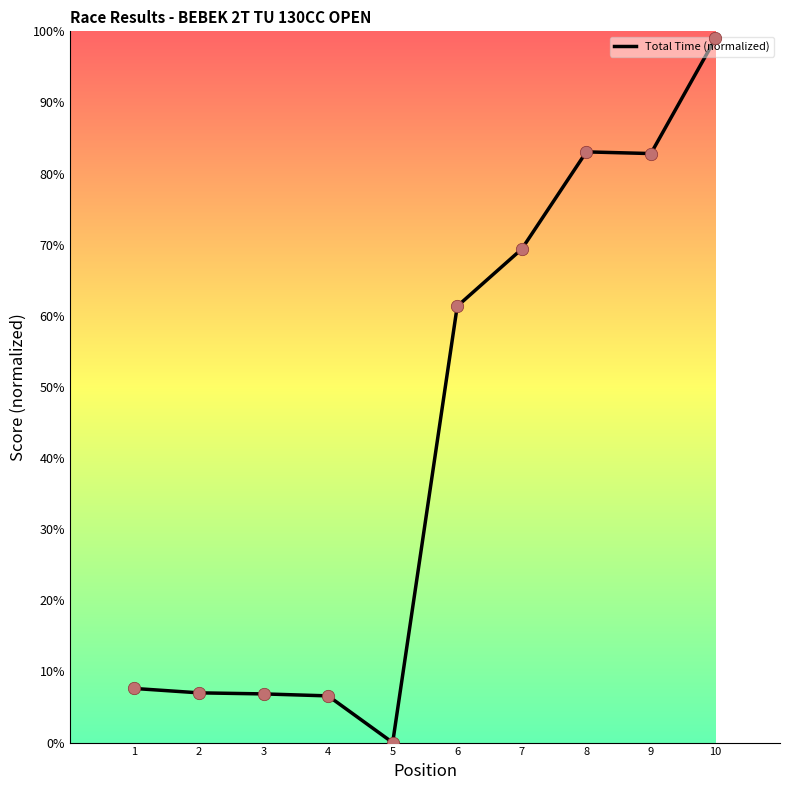

What is the change in value from 4 to 6?

+54.8